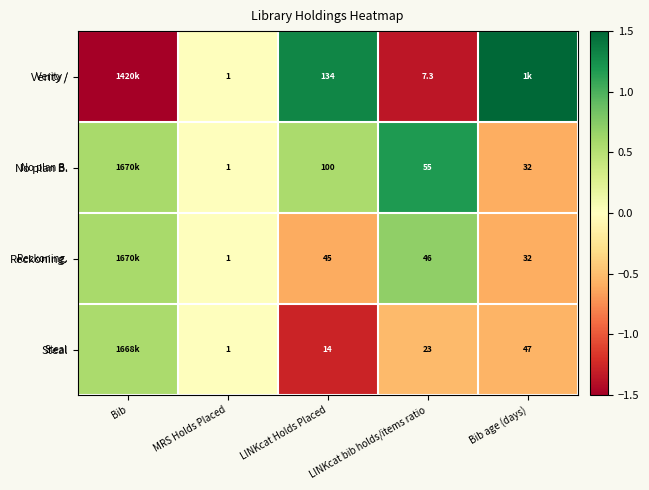

Which series changed the most between MRS Holds Placed and LINKcat Holds Placed?

Verity /